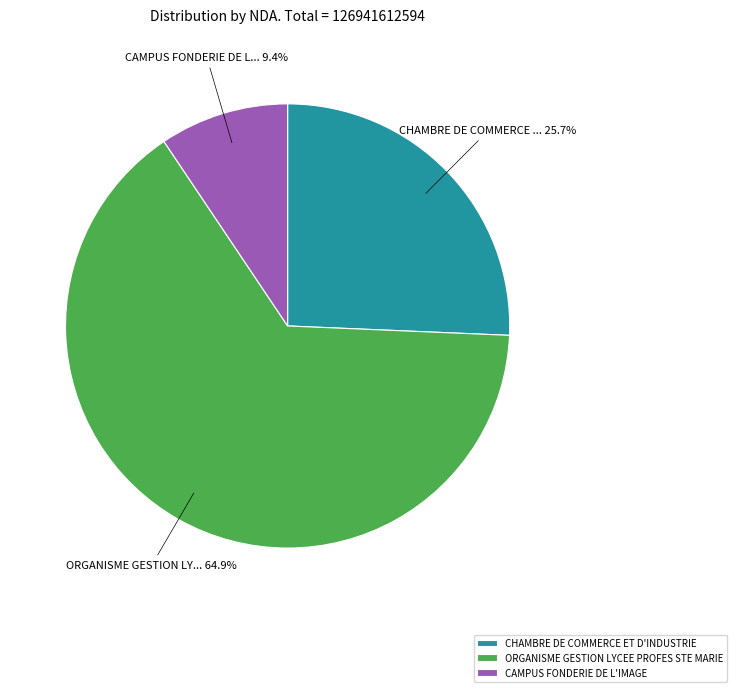

What percentage is the CAMPUS FONDERIE DE L'IMAGE slice, to the nearest percent?

9%